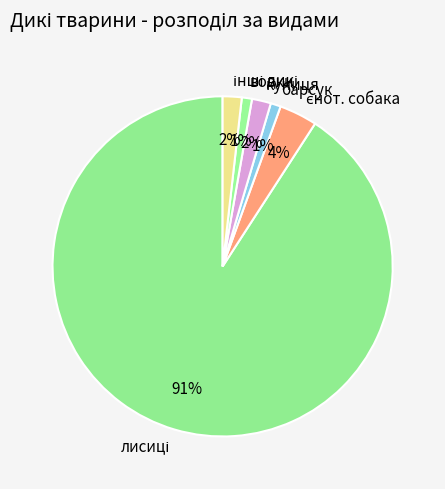

To the nearest percent, what portion does куниця represent?

2%